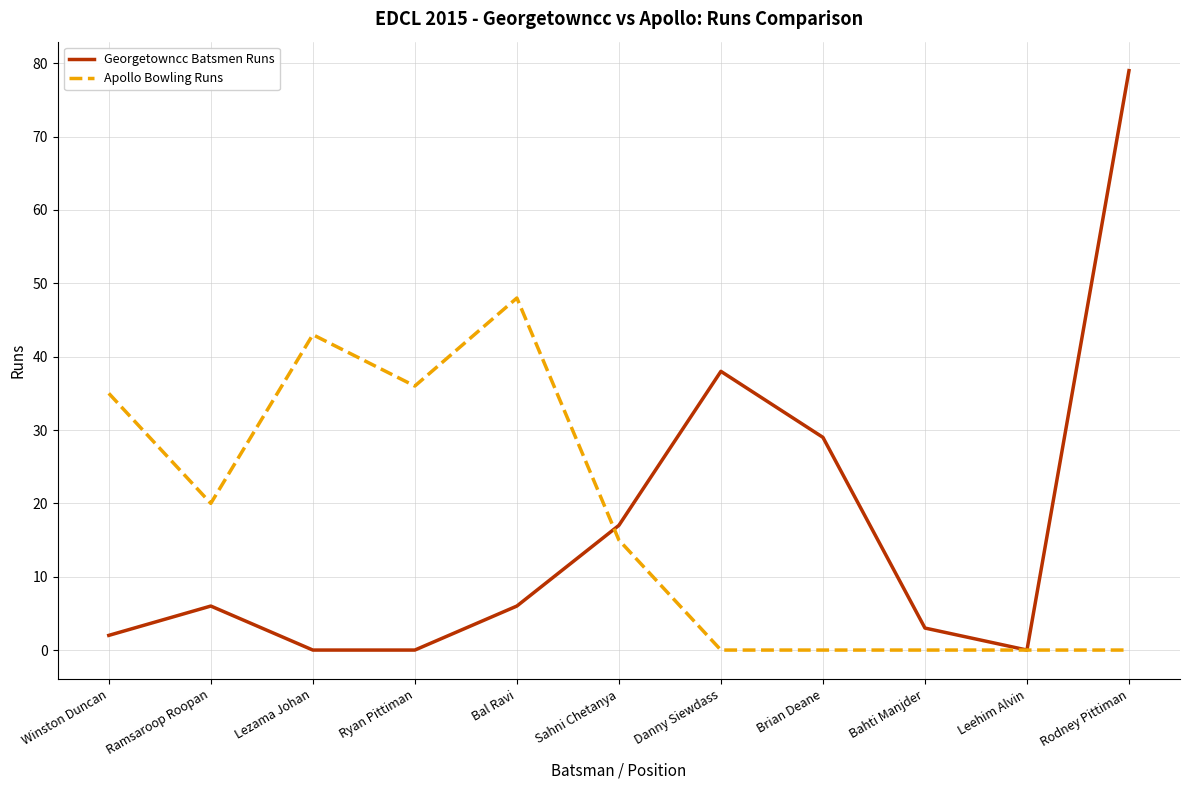

What is the difference between the maximum and minimum values in the Georgetowncc Batsmen Runs series?

79